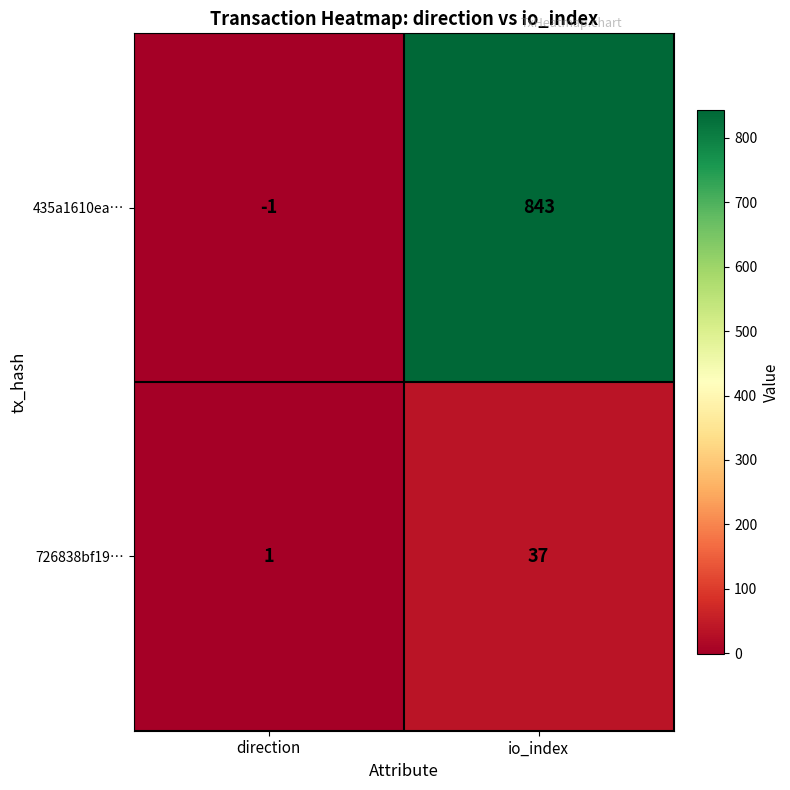

What is the average value of the 726838bf19… series?

19